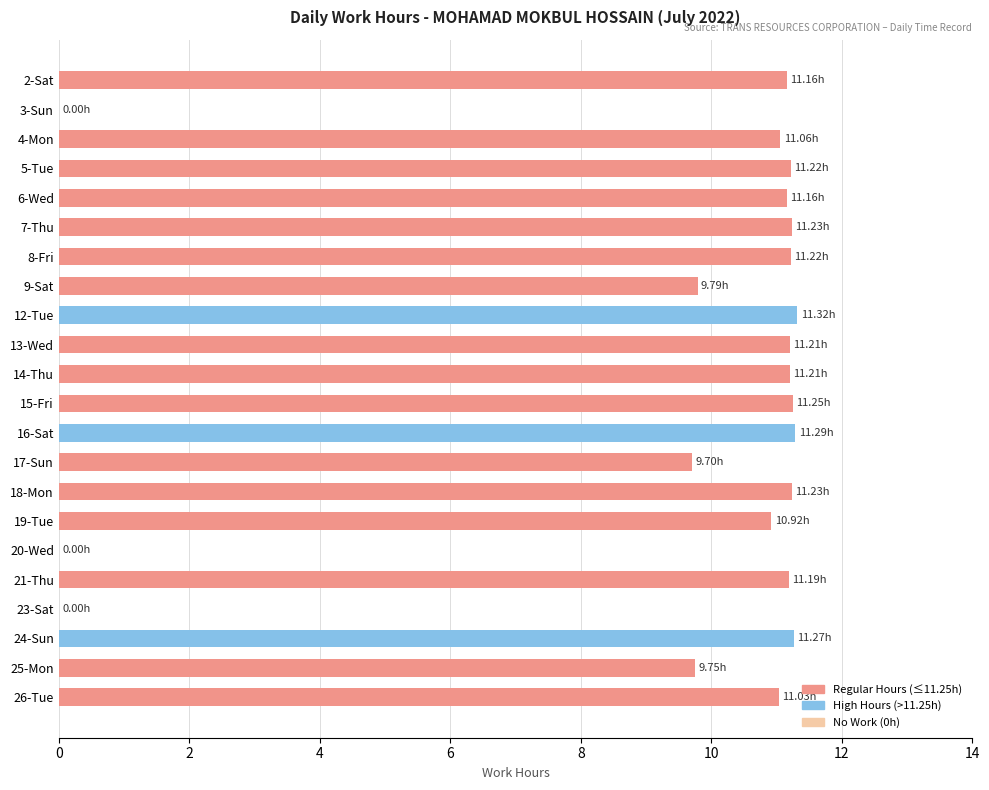

How many categories are shown in the chart?

22